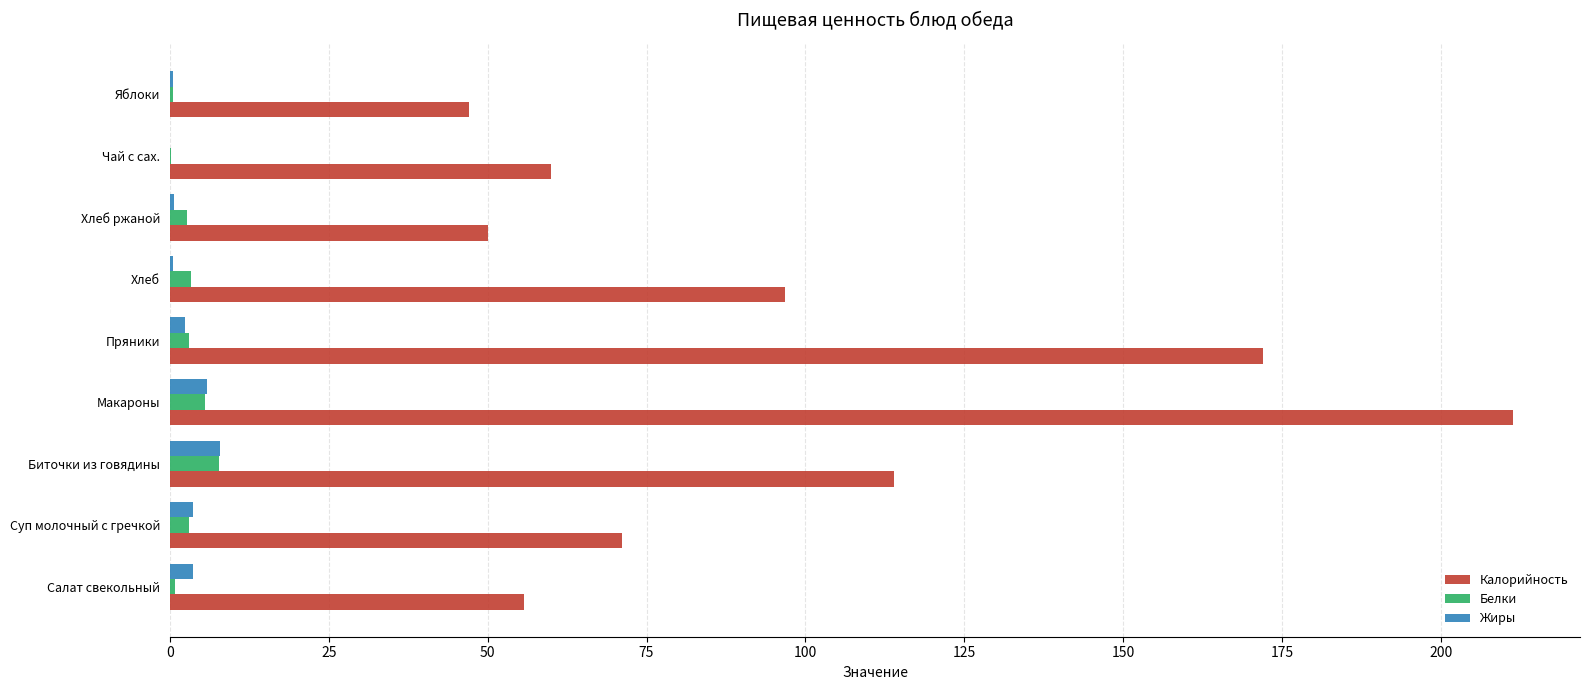

True or false: Калорийность has a value of 71.2 at Суп молочный с гречкой.

True